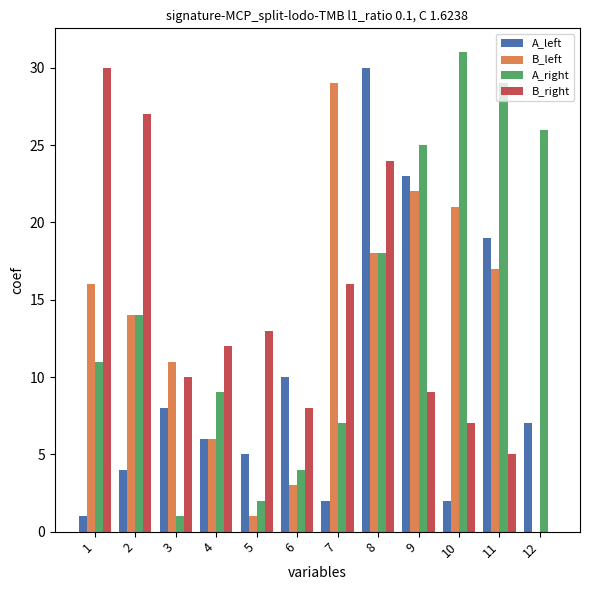

At which category does the chart reach its peak across all series?

10